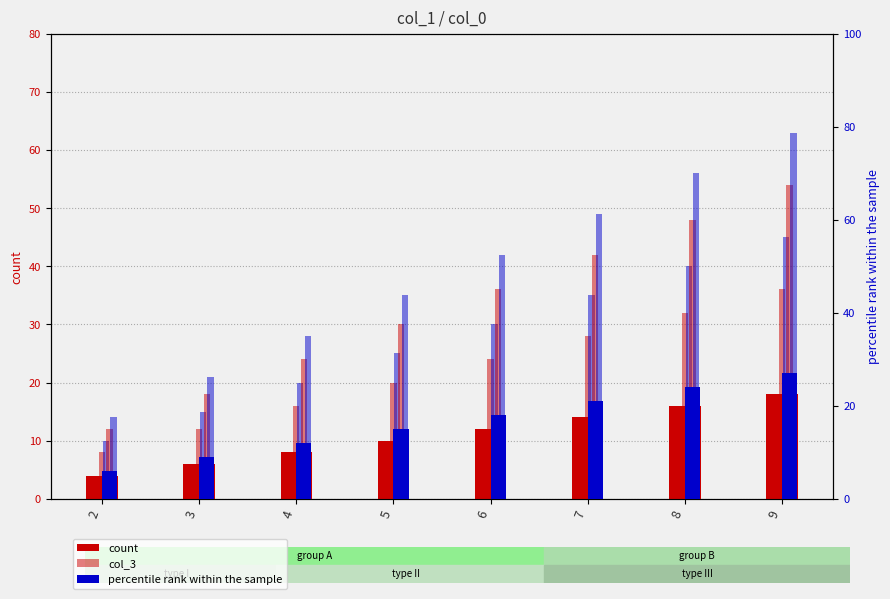

What is the maximum value for col_4?

36